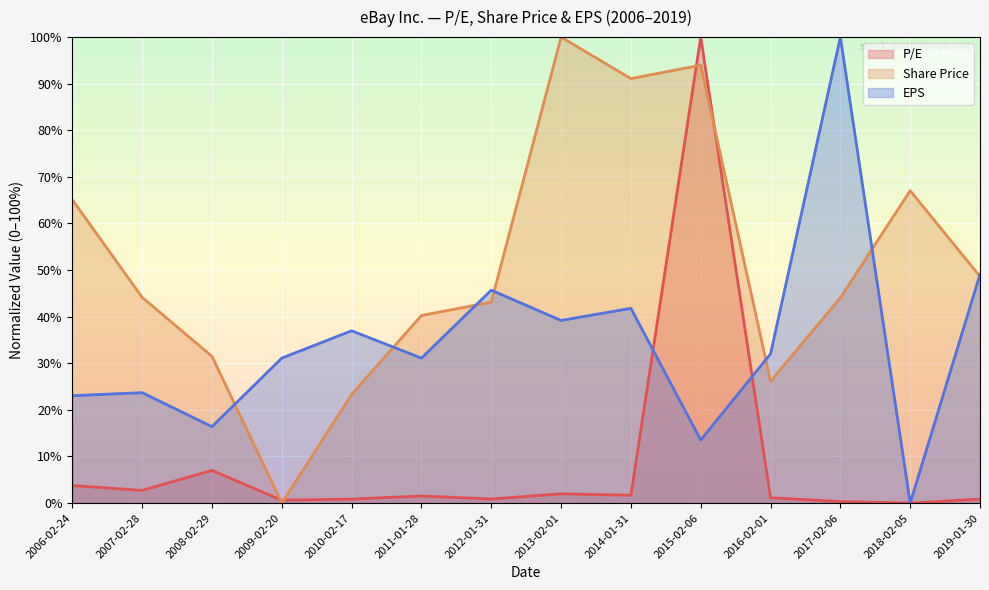

At which label does EPS first exceed 32?

2010-02-17